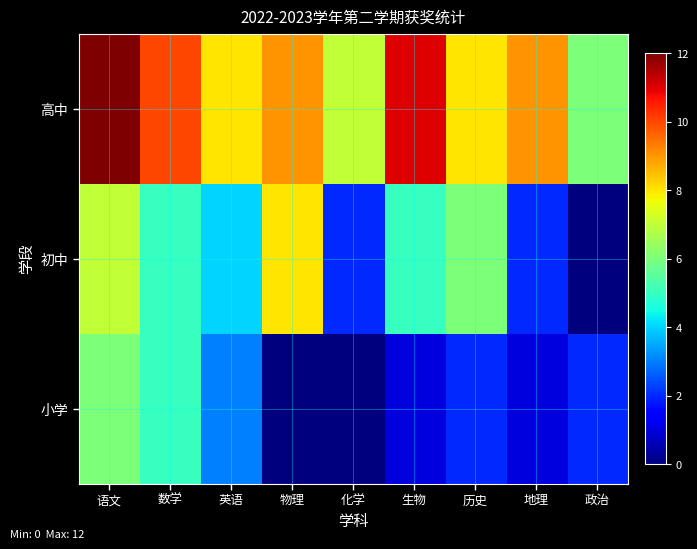

List the series in order of their peak value, highest first.

高中, 初中, 小学